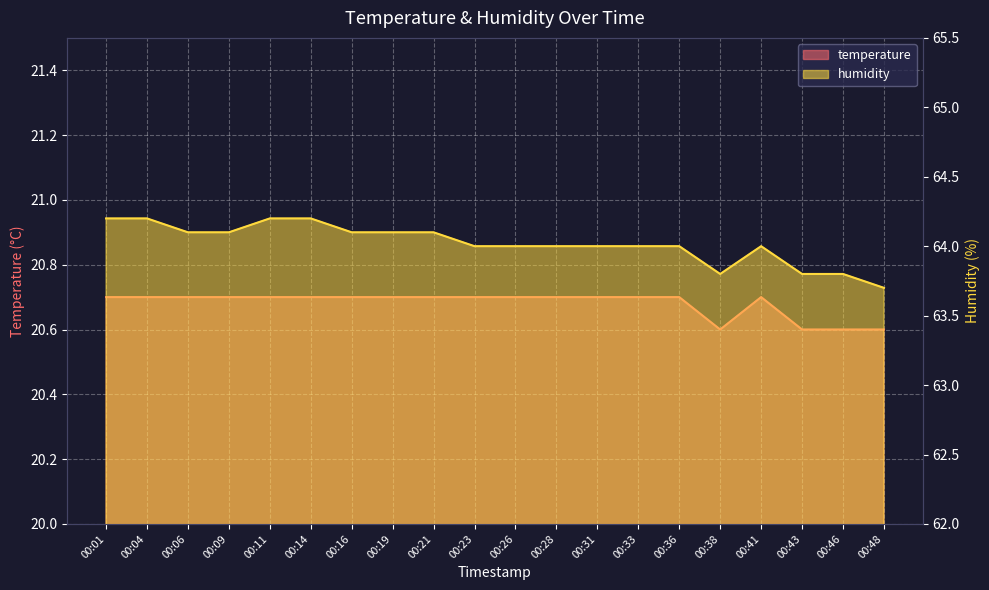

What is the total value across all series at 00:48?

84.3